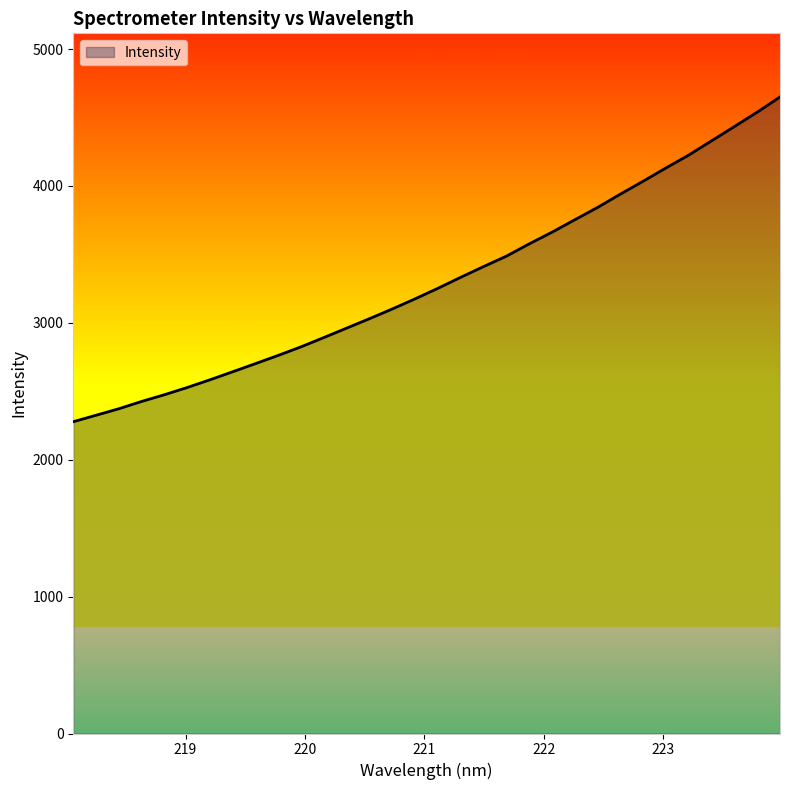

What is the minimum value shown in the chart?

2277.7